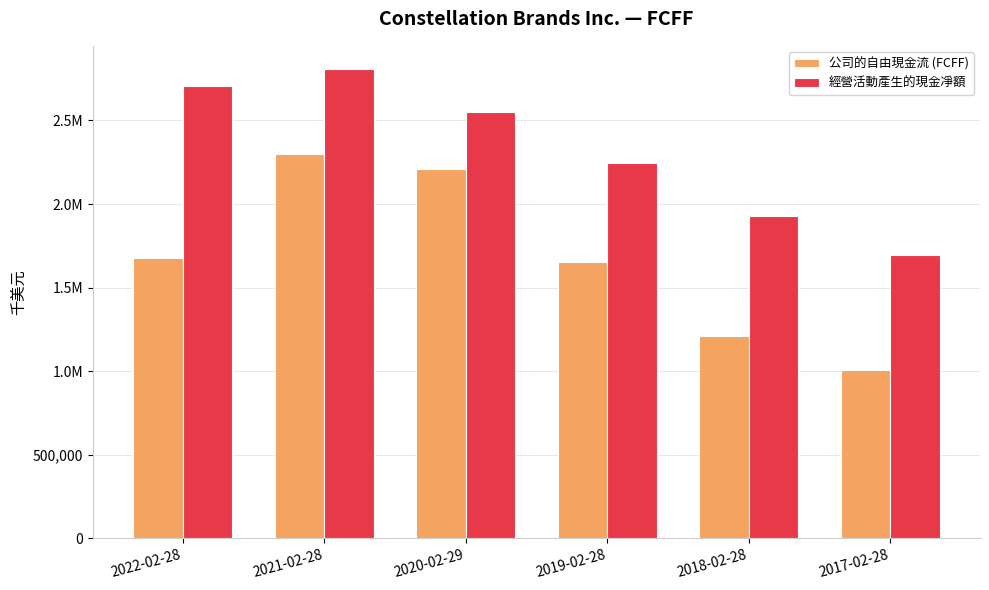

What are all the series names shown in the legend?

公司的自由現金流 (FCFF), 經營活動產生的現金凈額